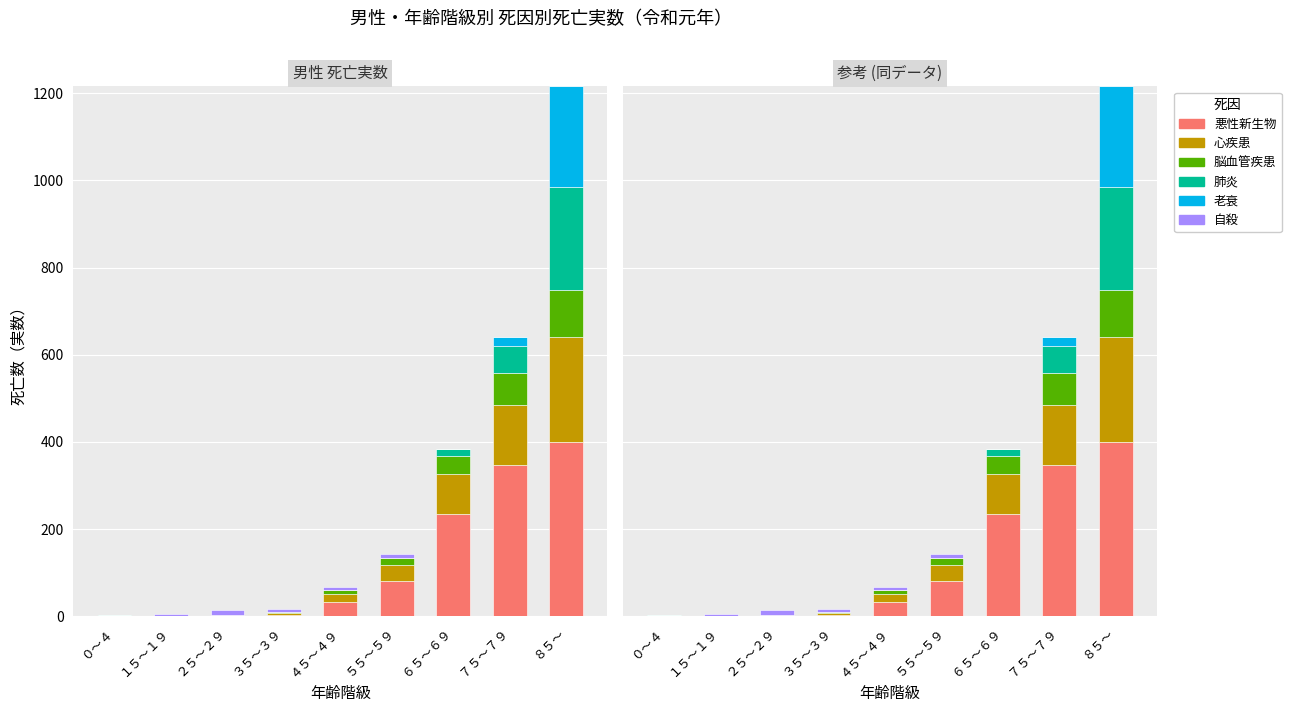

Which series changed the most between ２５～２９ and ５５～５９?

悪性新生物